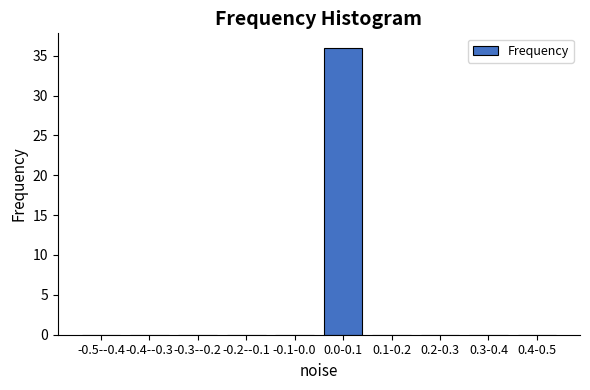

Reading right to left, what are all the values shown in this chart?

0.4-0.5=0	0.3-0.4=0	0.2-0.3=0	0.1-0.2=0	0.0-0.1=36	-0.1-0.0=0	-0.2--0.1=0	-0.3--0.2=0	-0.4--0.3=0	-0.5--0.4=0